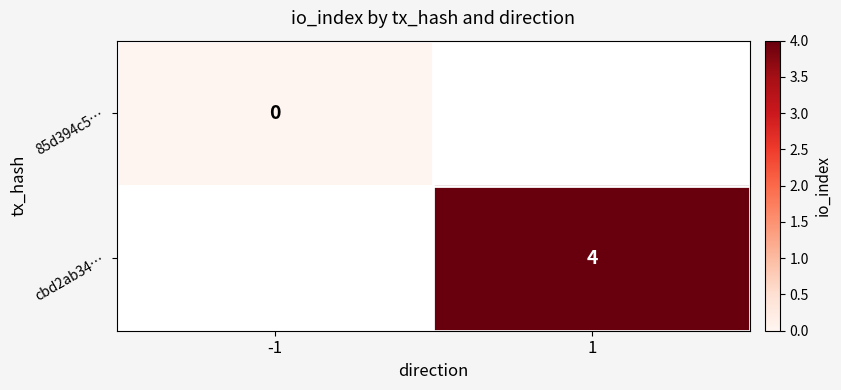

True or false: cbd2ab34… has a value of 4 at 1.

True